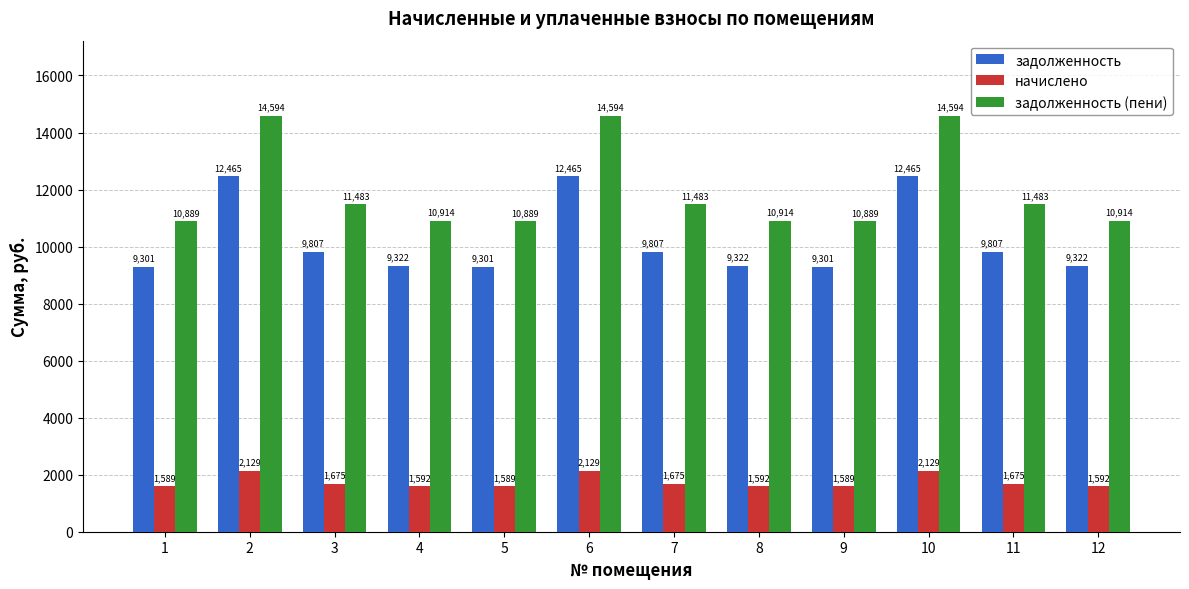

What value does the задолженность series have at 7?

9807.4